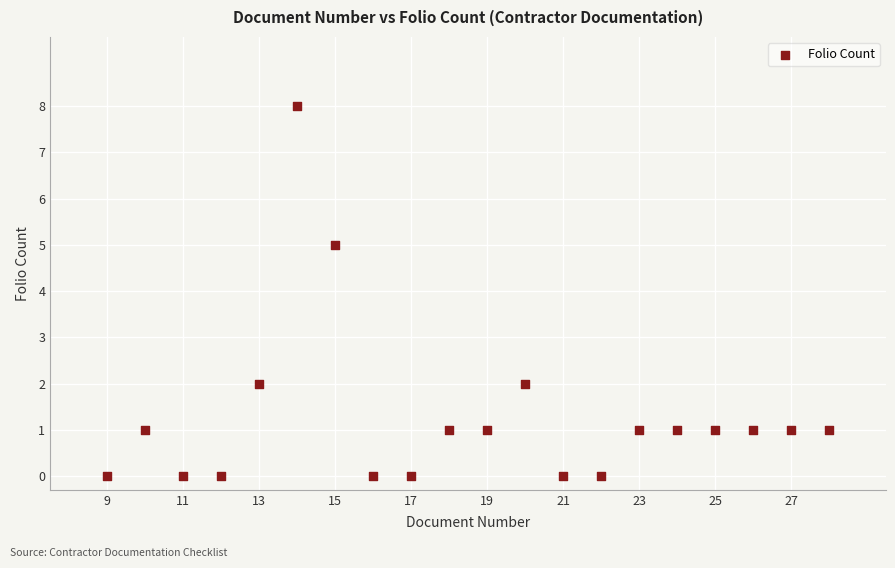

What is the range of Y values (max minus min)?

8